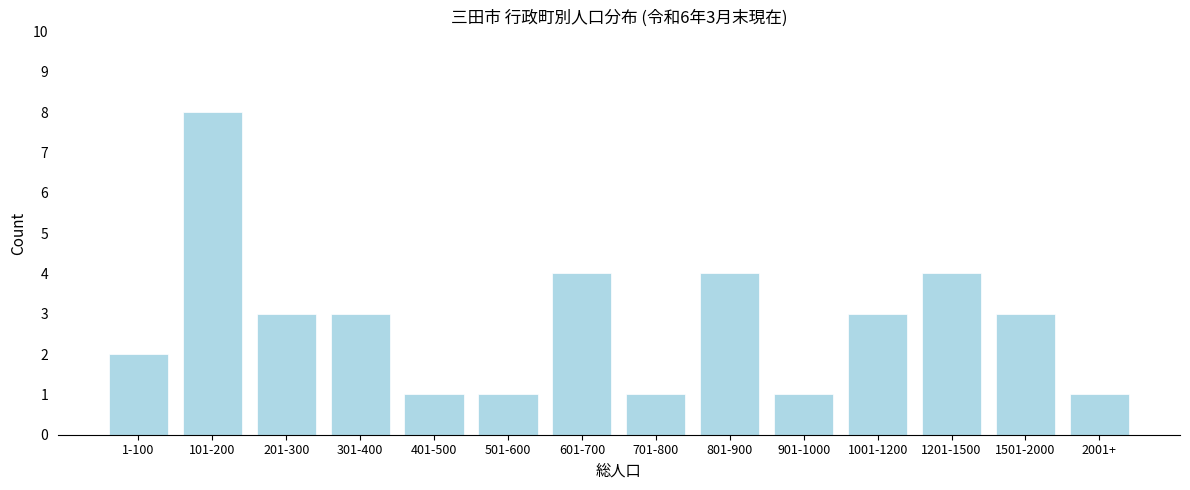

Reading left to right, list all the values displayed in this chart.

2	8	3	3	1	1	4	1	4	1	3	4	3	1